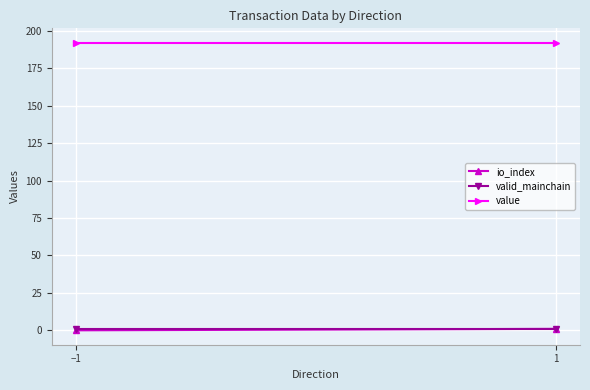

What is the difference between the io_index values at 1 and −1?

1.0